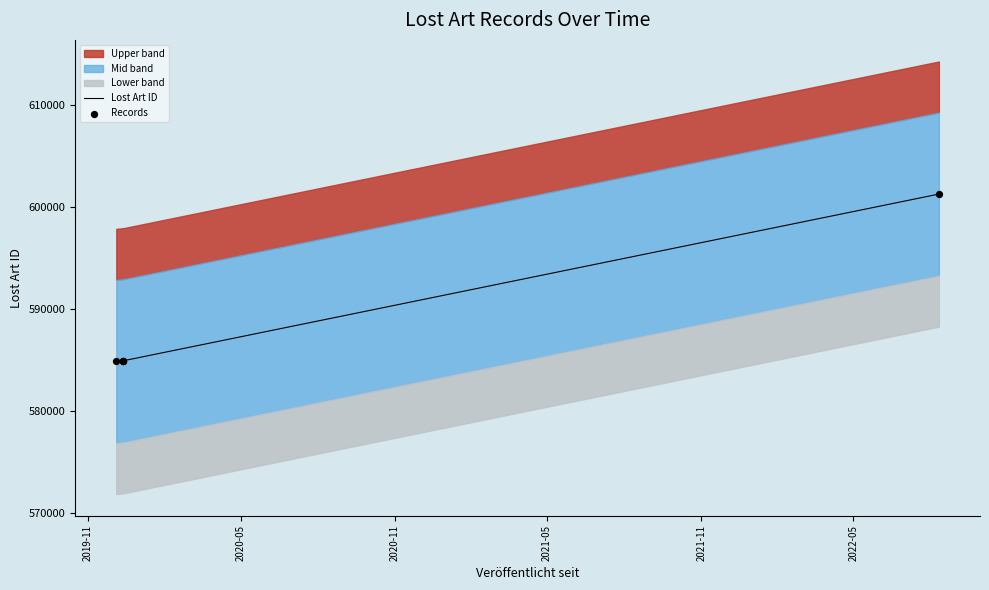

Approximately how many times larger is the value at 2019-12-13 compared to 2019-12-13?

1.0